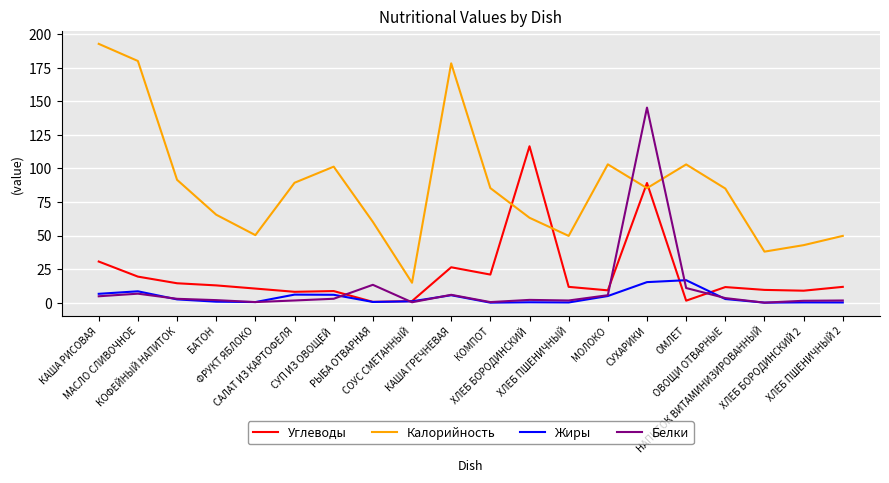

What is the difference between the Белки values at НАПИТОК ВИТАМИНИЗИРОВАННЫЙ and ФРУКТ ЯБЛОКО?

0.4